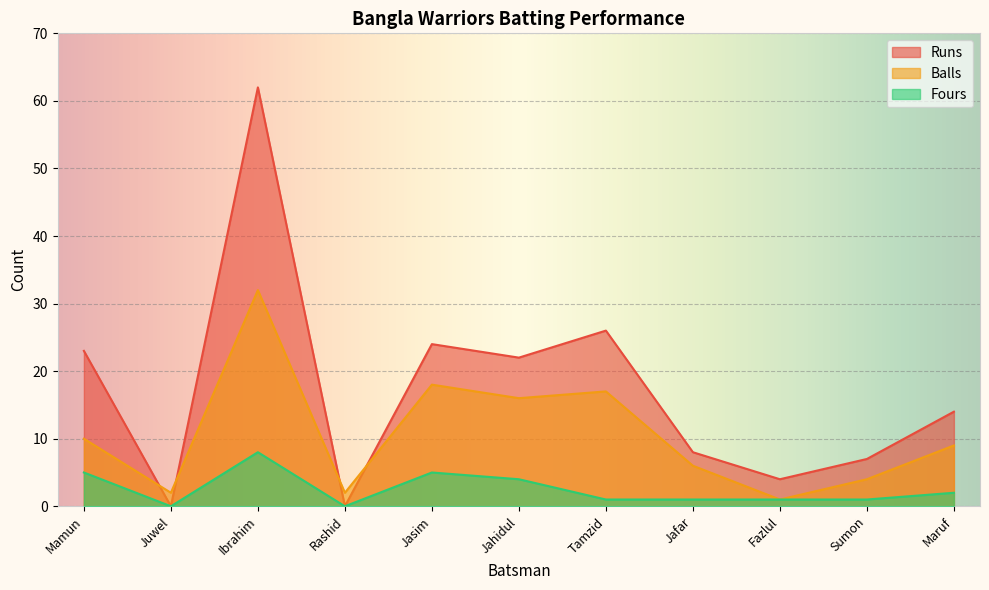

Reading left to right, what are all the values shown in this chart?

Runs: Mamun=23	Juwel=0	Ibrahim=62	Rashid=0	Jasim=24	Jahidul=22	Tamzid=26	Jafar=8	Fazlul=4	Sumon=7	Maruf=14
Balls: Mamun=10	Juwel=2	Ibrahim=32	Rashid=2	Jasim=18	Jahidul=16	Tamzid=17	Jafar=6	Fazlul=1	Sumon=4	Maruf=9
Fours: Mamun=5	Juwel=0	Ibrahim=8	Rashid=0	Jasim=5	Jahidul=4	Tamzid=1	Jafar=1	Fazlul=1	Sumon=1	Maruf=2